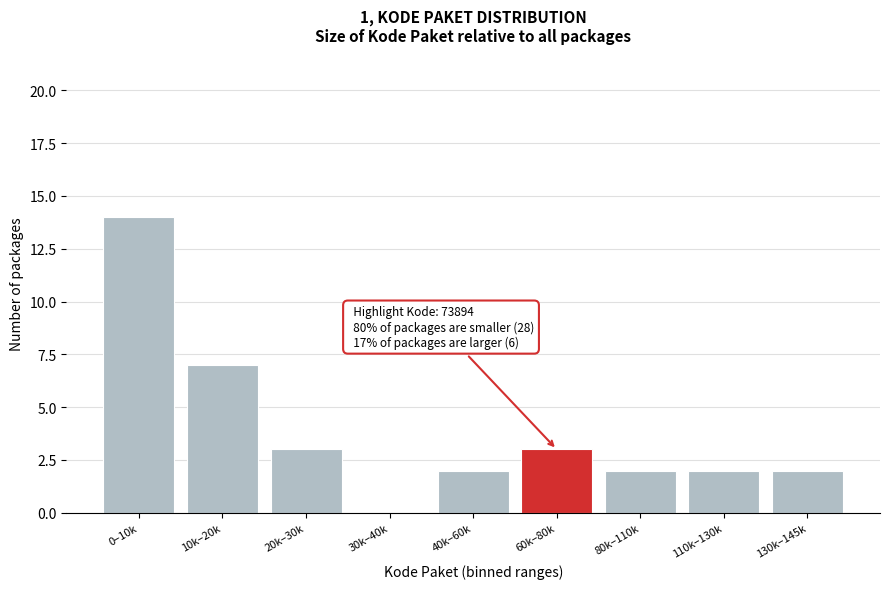

Reading left to right, list all the values displayed in this chart.

0–10k=14	10k–20k=7	20k–30k=3	30k–40k=0	40k–60k=2	60k–80k=3	80k–110k=2	110k–130k=2	130k–145k=2